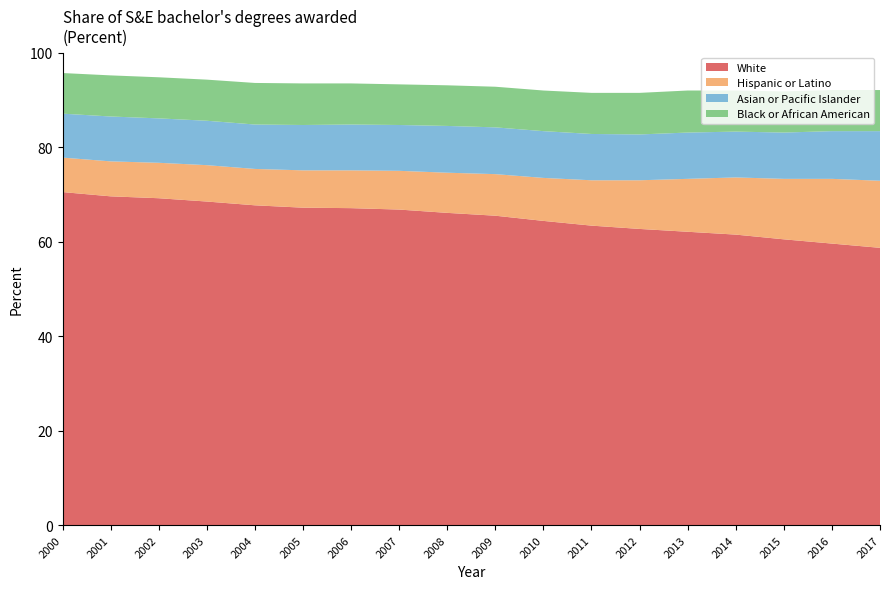

Reading left to right, transcribe all the data shown in this chart.

White: 70.5	69.6	69.2	68.5	67.7	67.2	67.1	66.8	66.1	65.5	64.4	63.4	62.7	62.1	61.5	60.5	59.6	58.7
Hispanic or Latino: 7.3	7.4	7.5	7.7	7.7	7.9	8.0	8.2	8.5	8.8	9.1	9.6	10.3	11.2	12.1	12.8	13.7	14.2
Asian or Pacific Islander: 9.3	9.5	9.4	9.4	9.4	9.6	9.7	9.7	9.9	9.9	9.9	9.8	9.7	9.8	9.7	9.8	10.1	10.5
Black or African American: 8.6	8.7	8.7	8.7	8.8	8.8	8.7	8.6	8.6	8.6	8.6	8.7	8.8	8.9	8.7	8.7	8.7	8.7